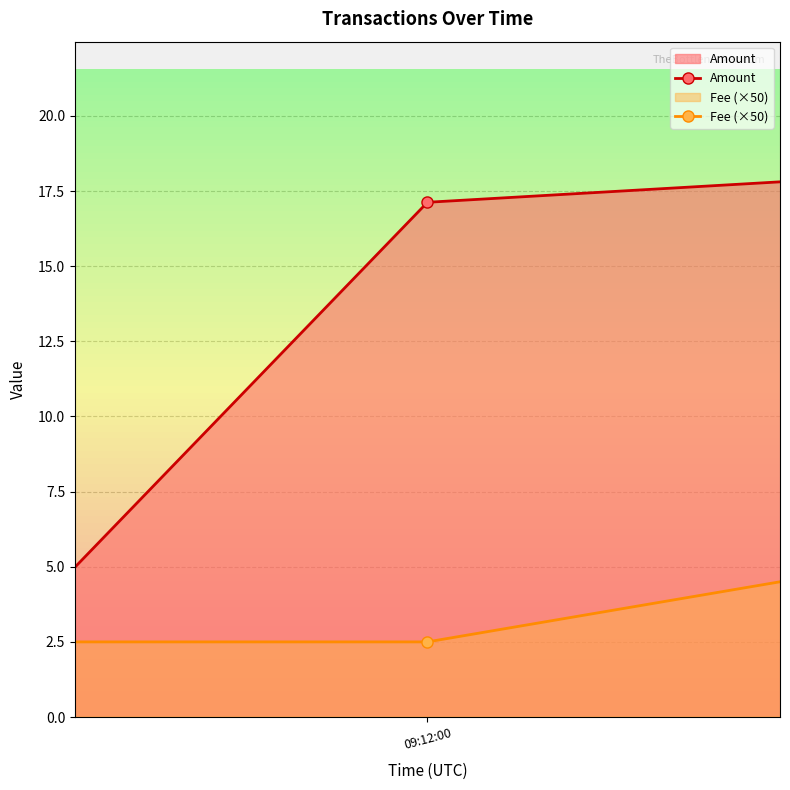

What is the difference between the maximum and second lowest values in the Amount series?

0.8